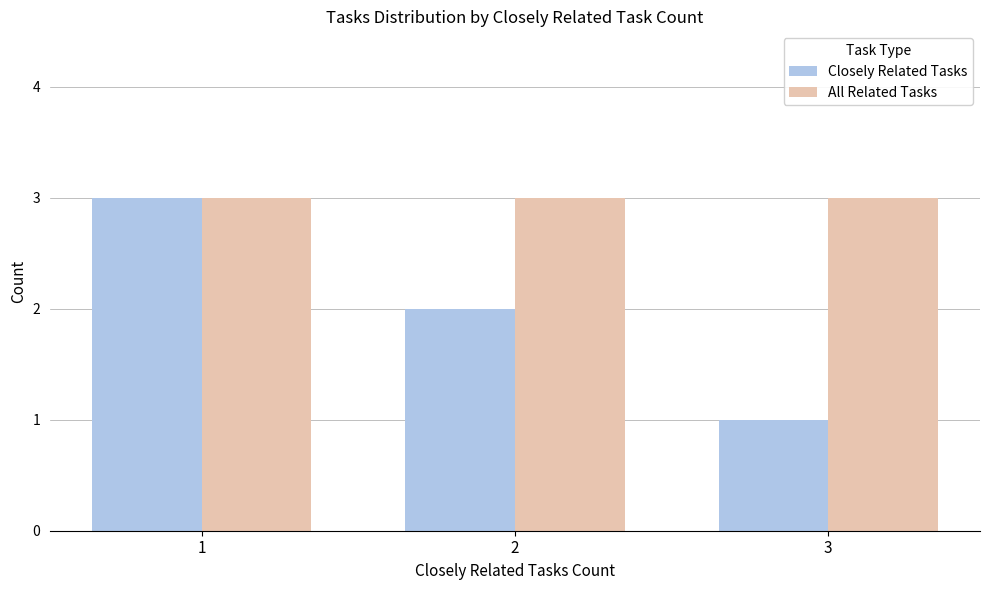

Are the bars grouped side by side (vs. stacked)?

Yes